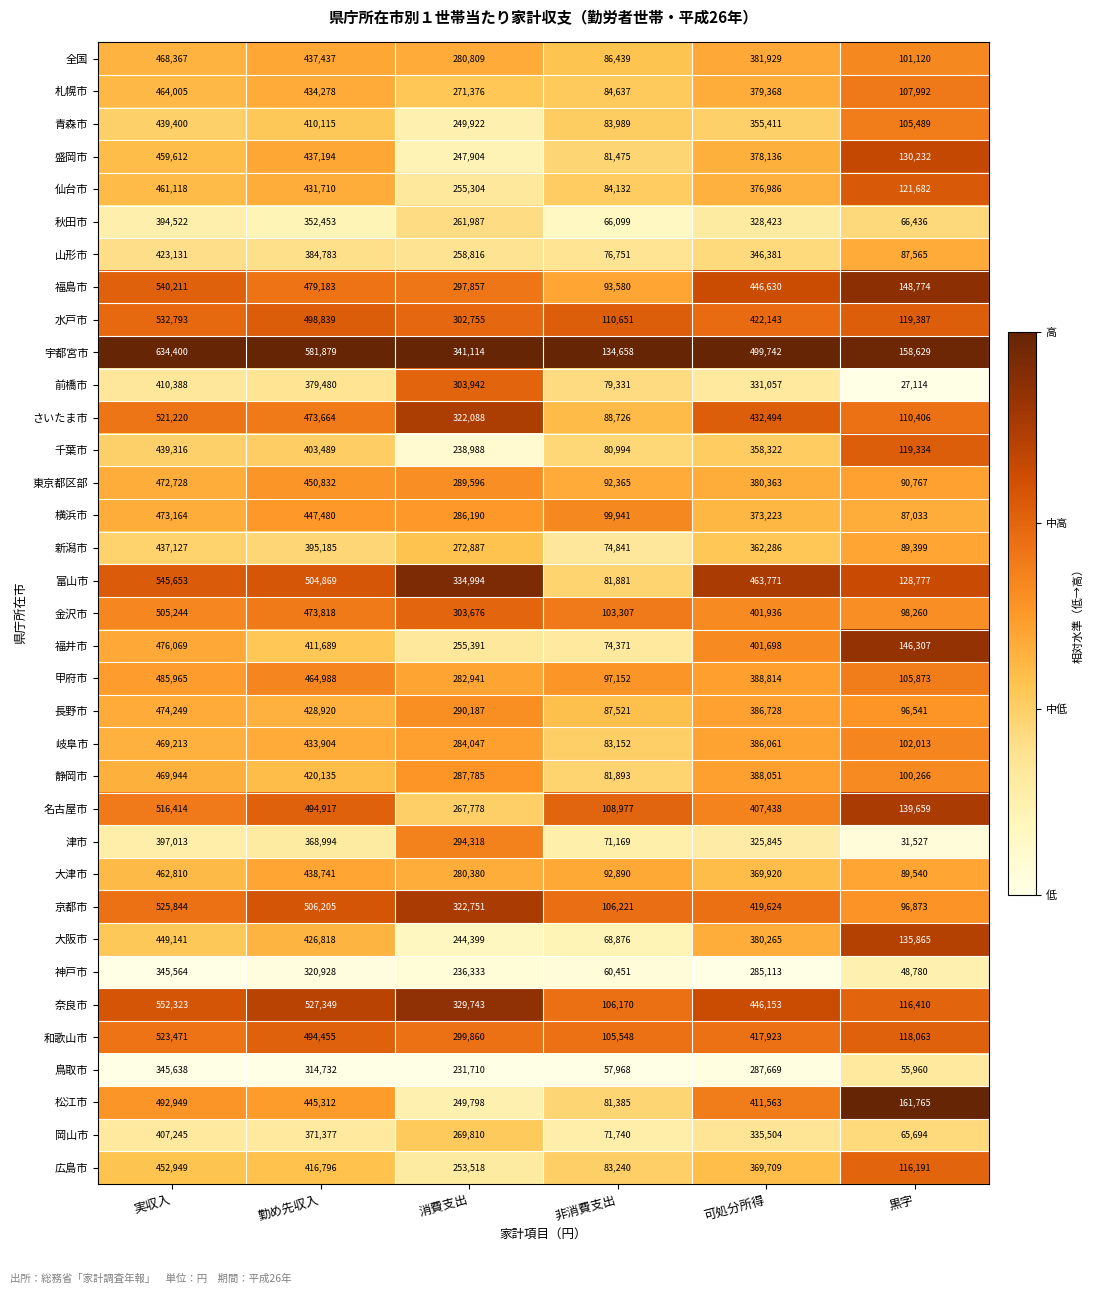

List the series in order of their peak value, lowest first.

神戸市, 鳥取市, 秋田市, 津市, 岡山市, 前橋市, 山形市, 新潟市, 千葉市, 青森市, 大阪市, 広島市, 盛岡市, 仙台市, 大津市, 札幌市, 全国, 岐阜市, 静岡市, 東京都区部, 横浜市, 長野市, 福井市, 甲府市, 松江市, 金沢市, 名古屋市, さいたま市, 和歌山市, 京都市, 水戸市, 福島市, 富山市, 奈良市, 宇都宮市